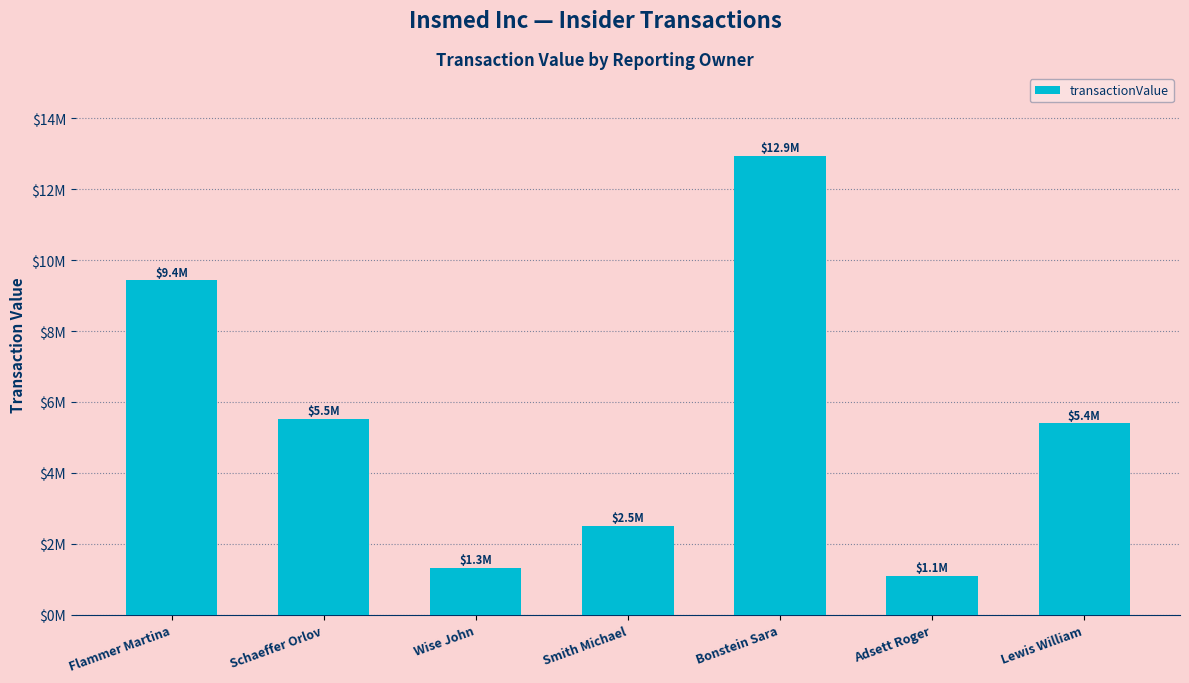

What is the smallest value displayed?

1.1